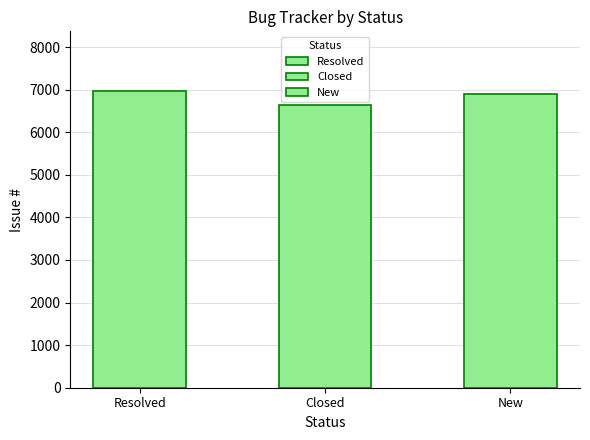

How many values are below 6928?

2